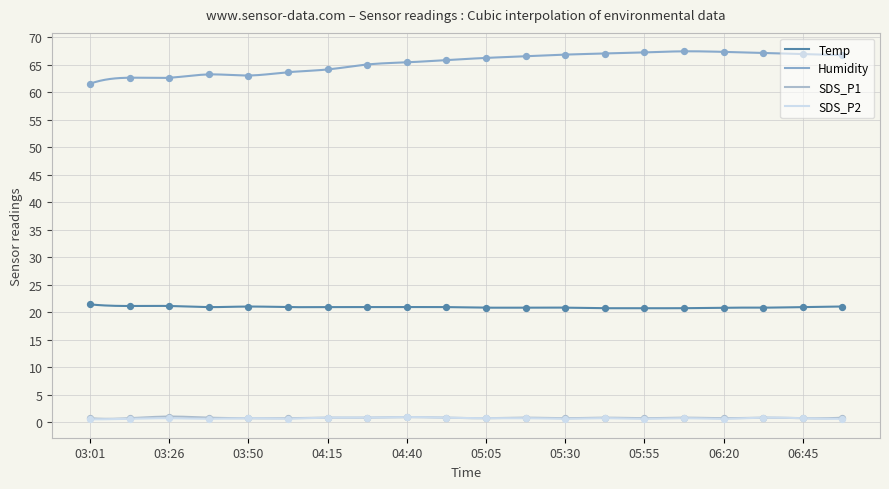

Which series reaches the minimum Y coordinate?

SDS_P2